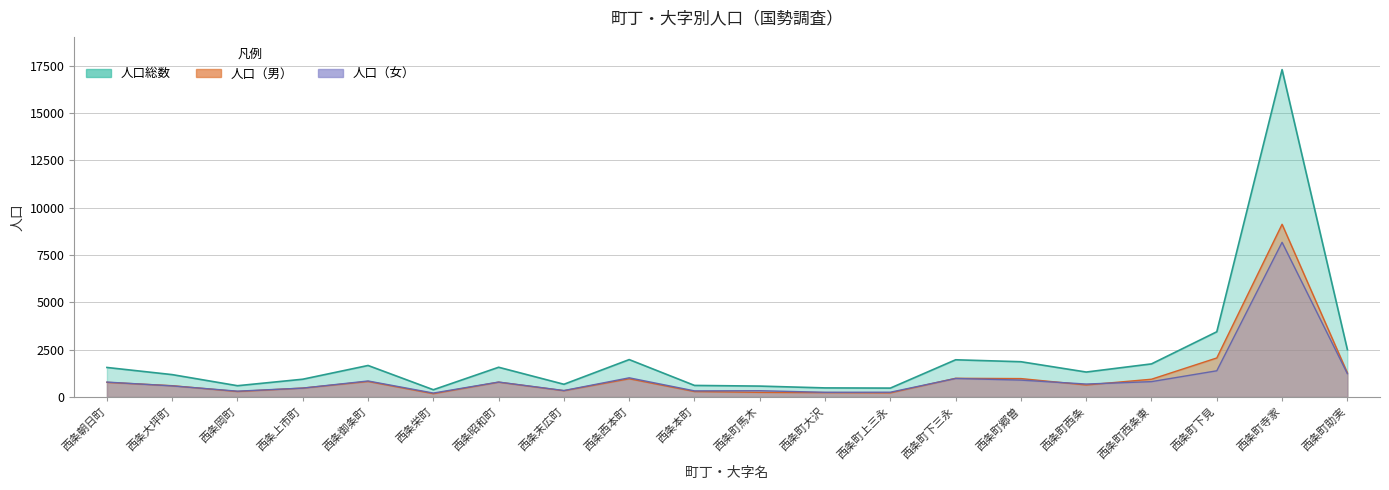

What is the approximate value of 人口（男） at 西条町大沢?

231